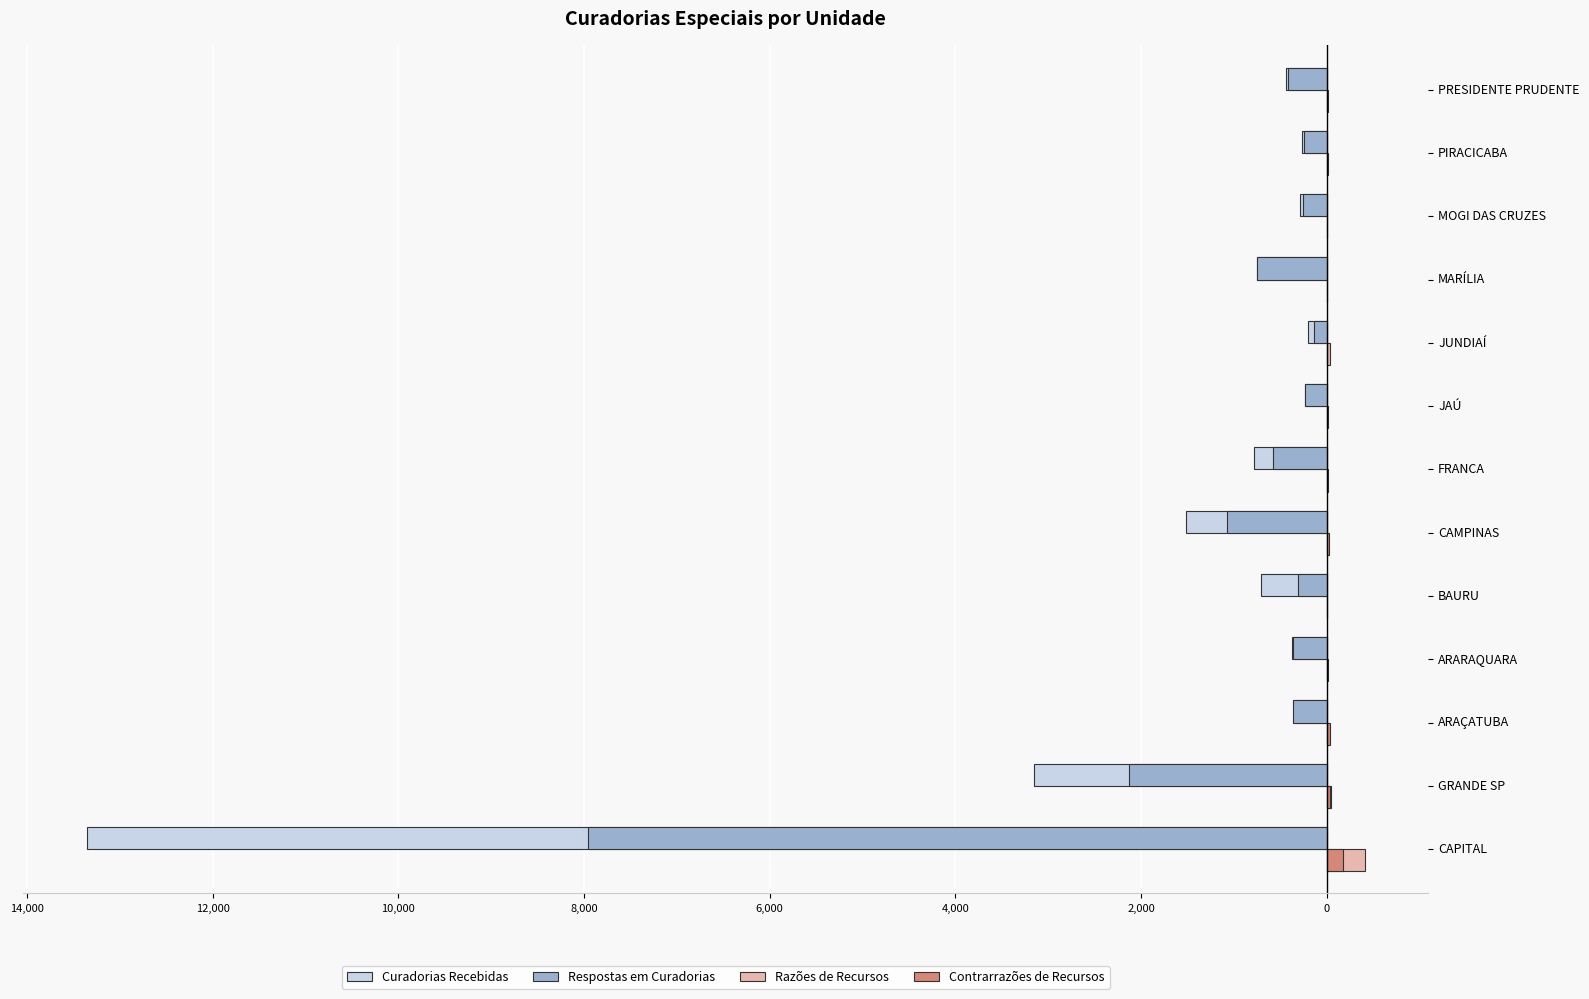

What is the average value of the Contrarrazões de Recursos series?

24